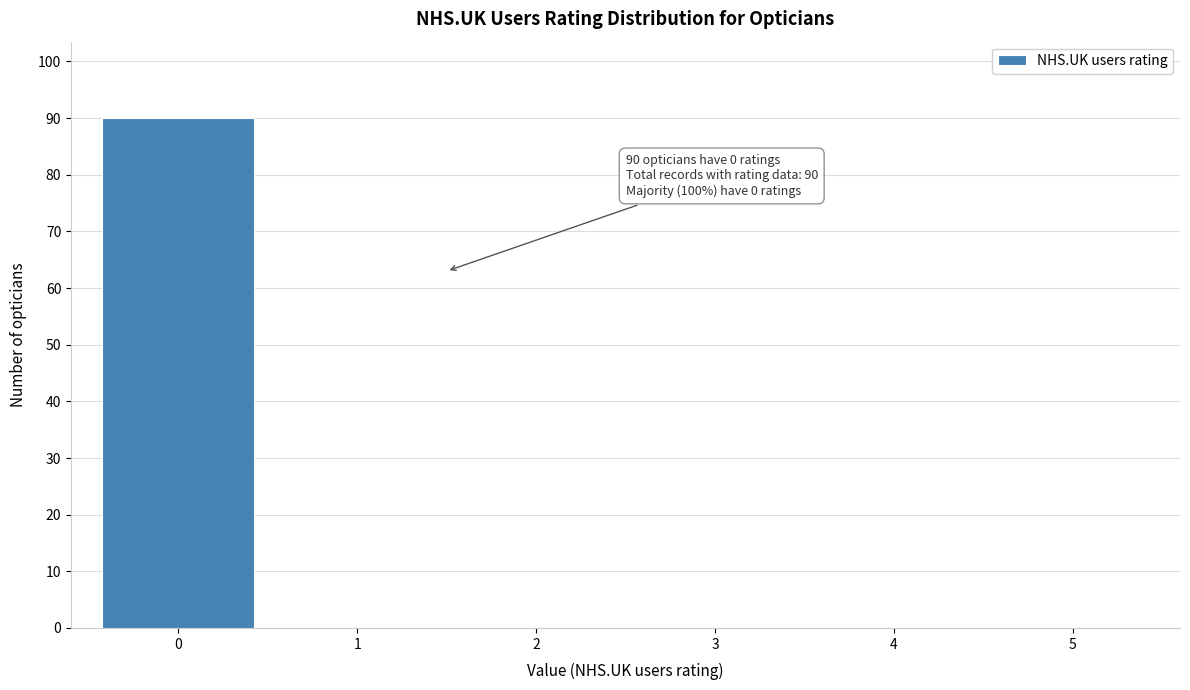

Reading right to left, transcribe all the data shown in this chart.

5=0	4=0	3=0	2=0	1=0	0=90